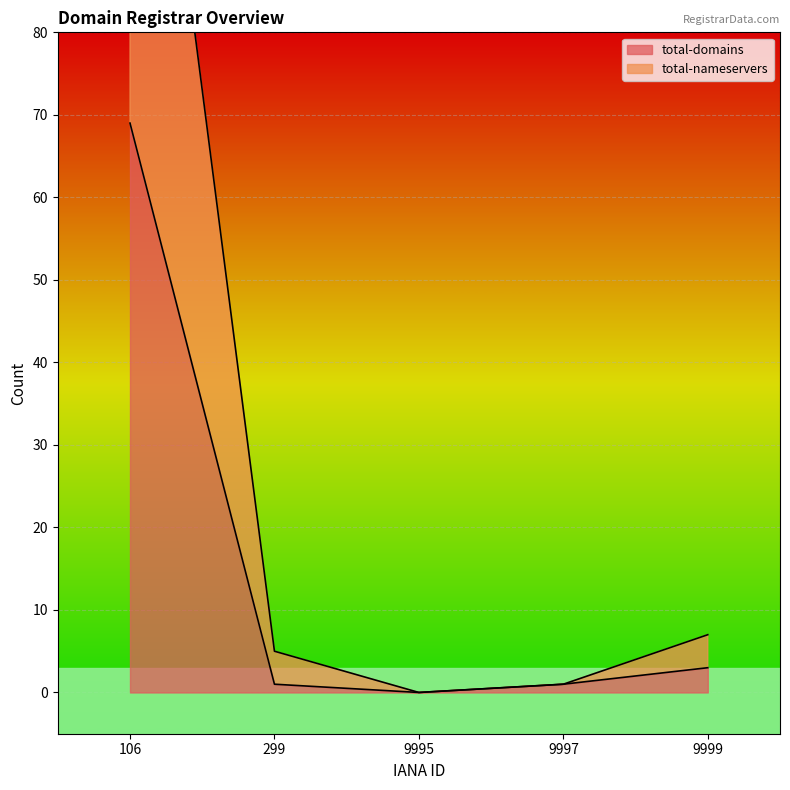

What is the value of the total-domains point at the 1st from the left?

69